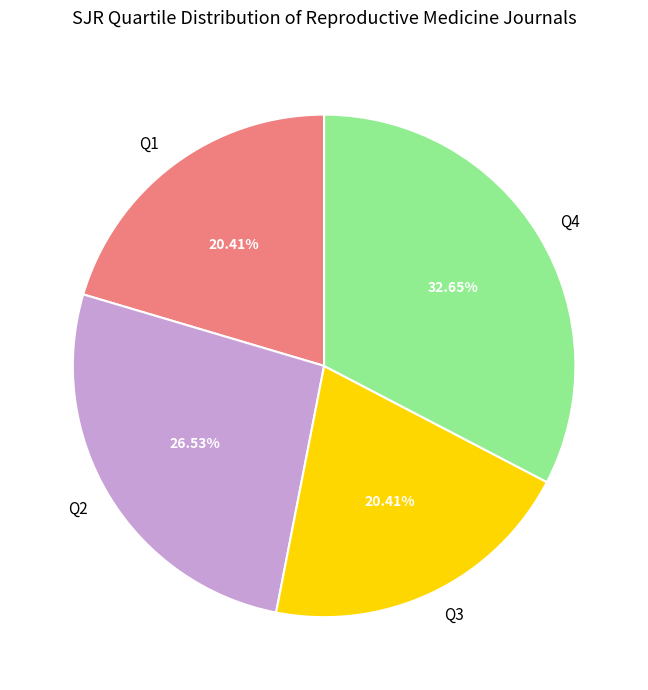

True or false: Q1 accounts for 11% of the total.

False